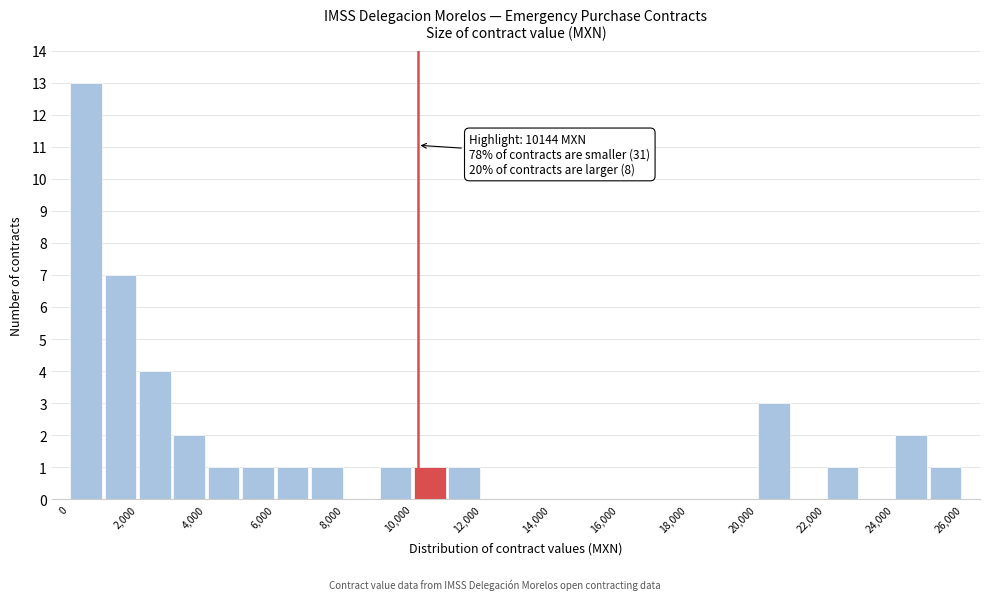

Which range on the x-axis has the tallest bar?

0 to 1000